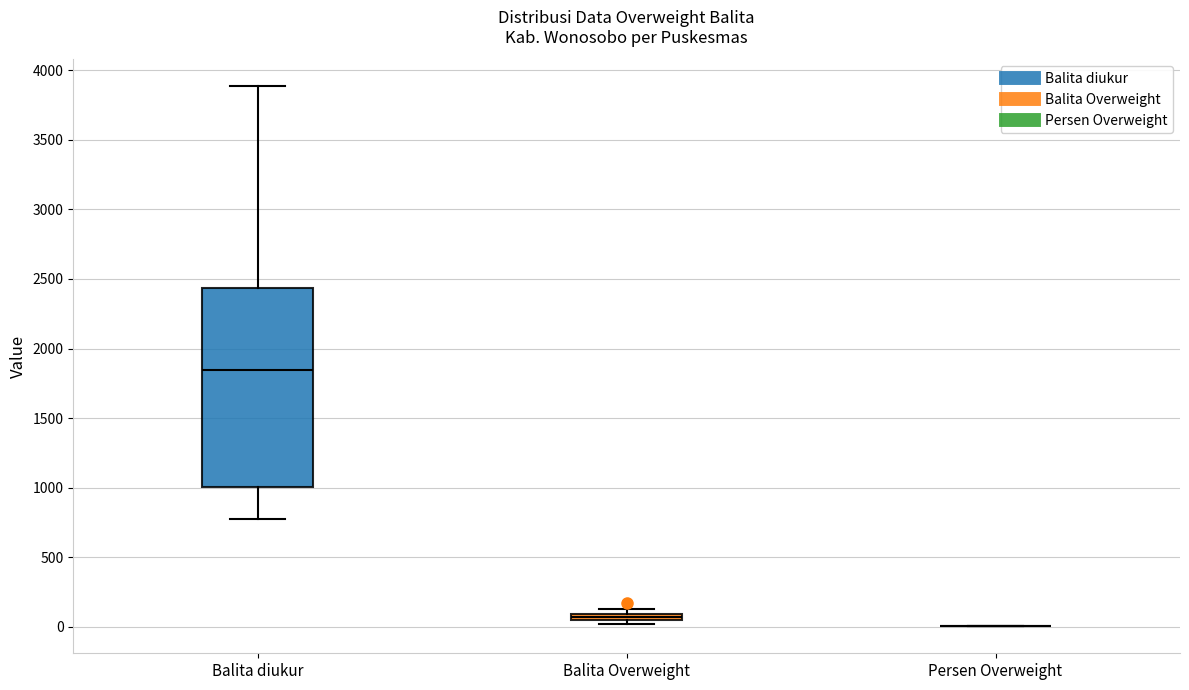

Comparing the boxes themselves (not the whiskers), which one is the tallest?

Balita diukur